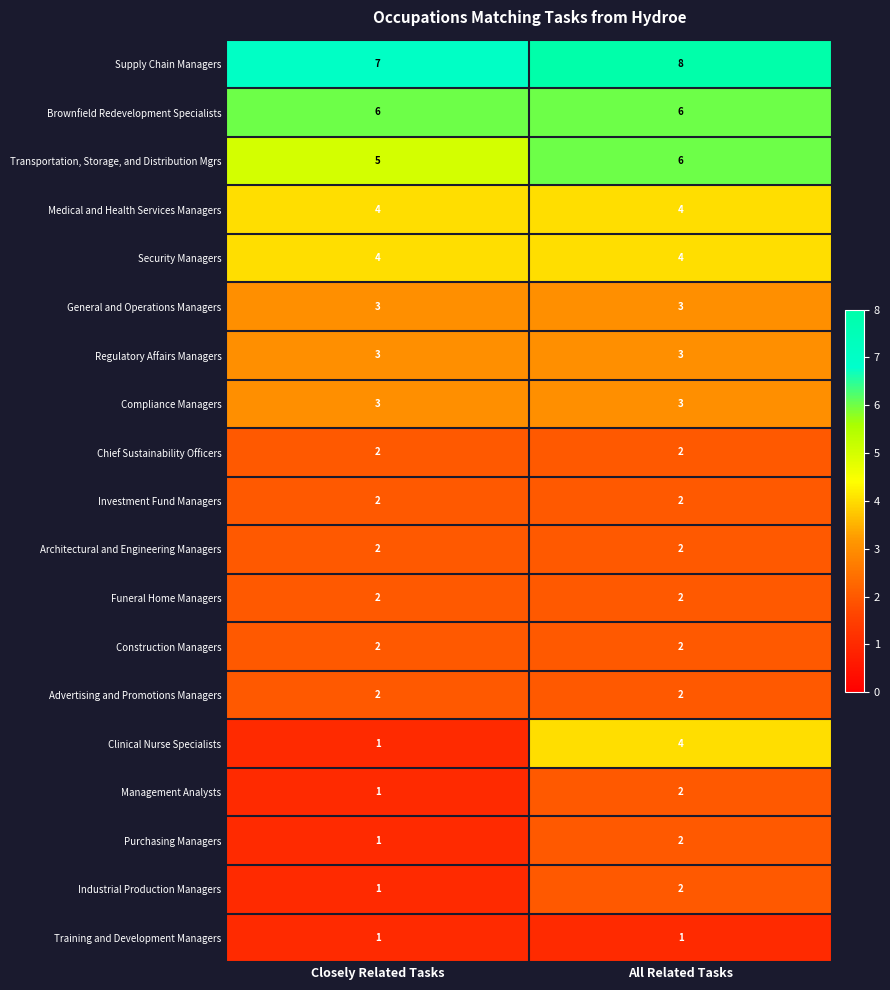

What is the sum of all Industrial Production Managers values?

3